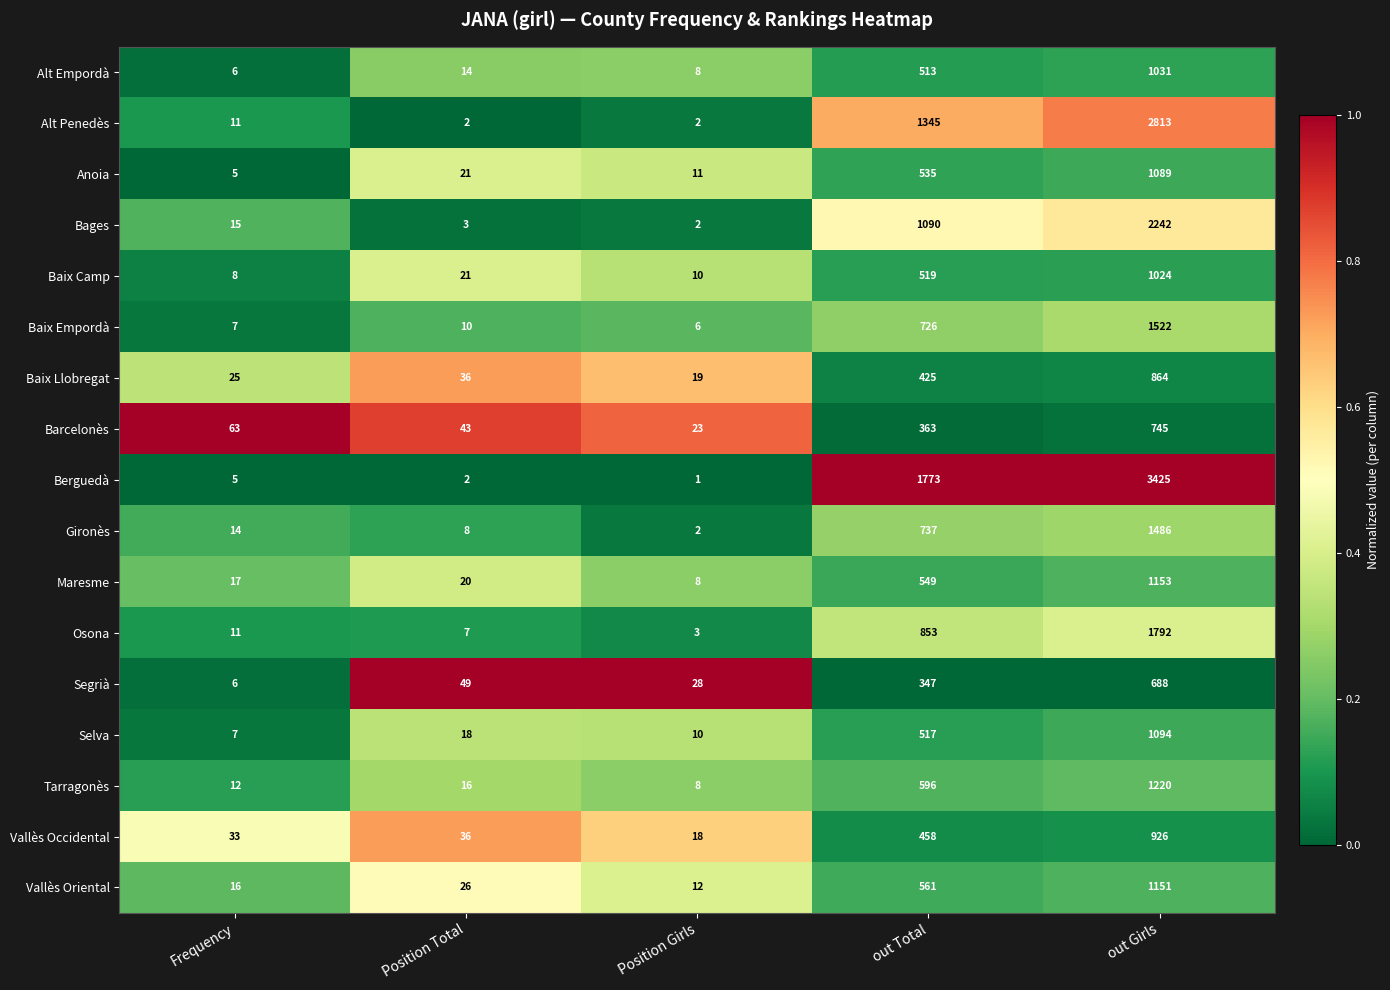

Which series has the largest total across all categories?

Berguedà